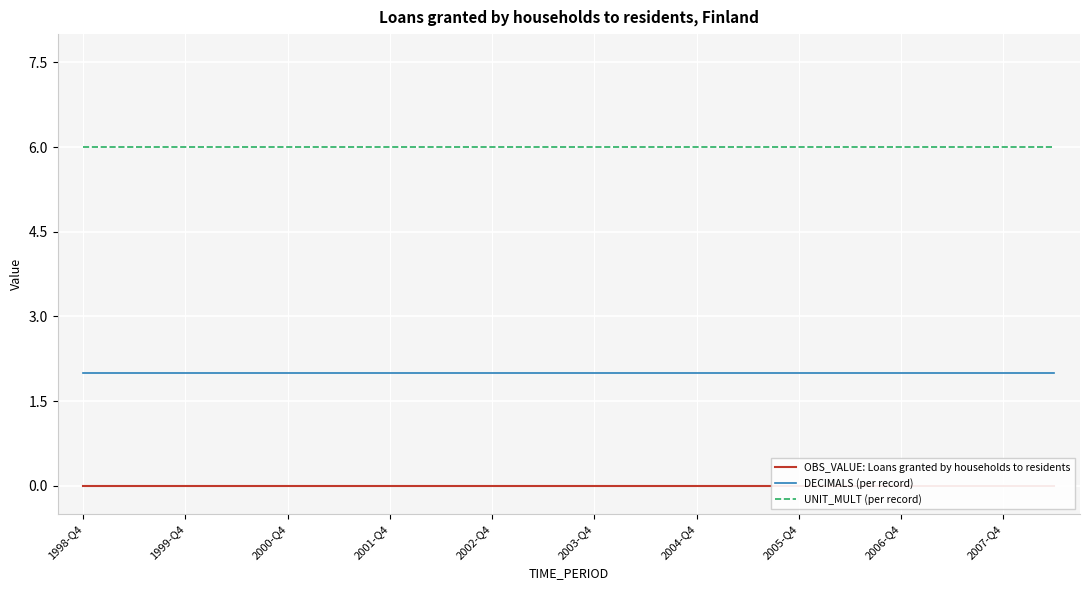

What are all the series names shown in the legend?

OBS_VALUE: Loans granted by households to residents, DECIMALS (per record), UNIT_MULT (per record)